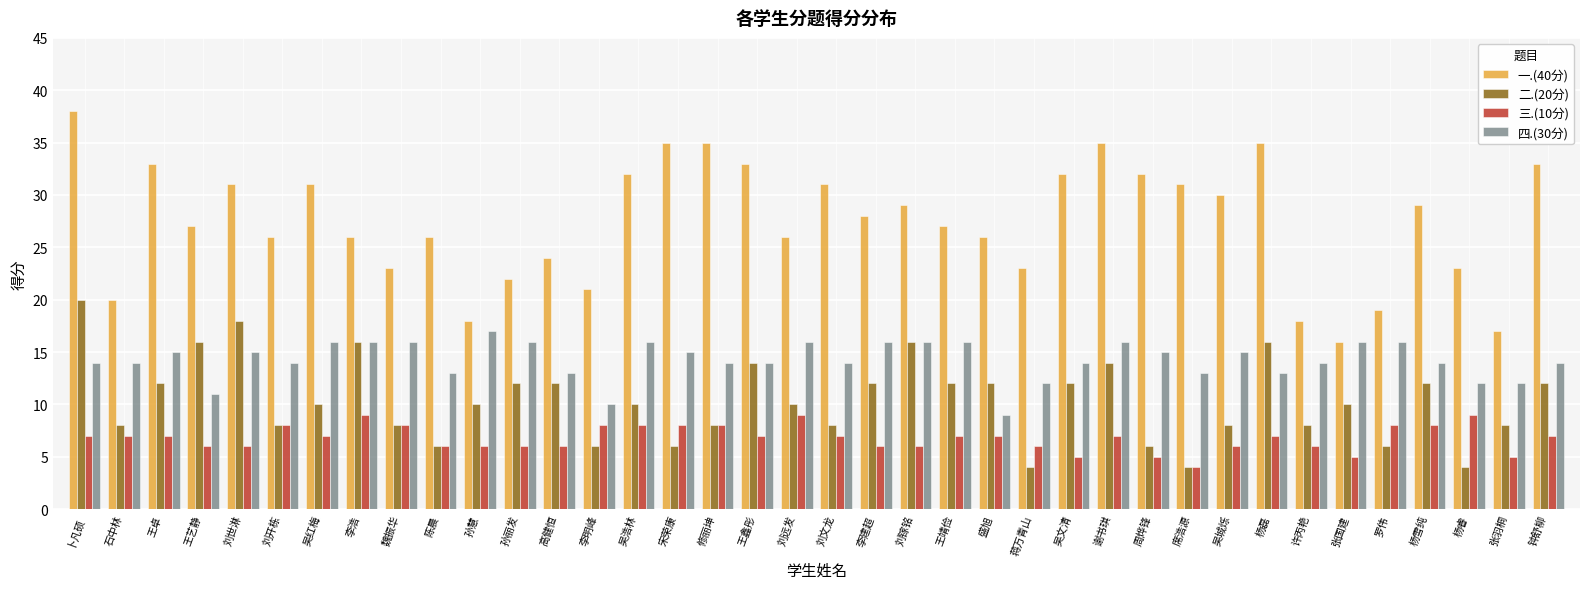

What is the minimum value for 一.(40分)?

16